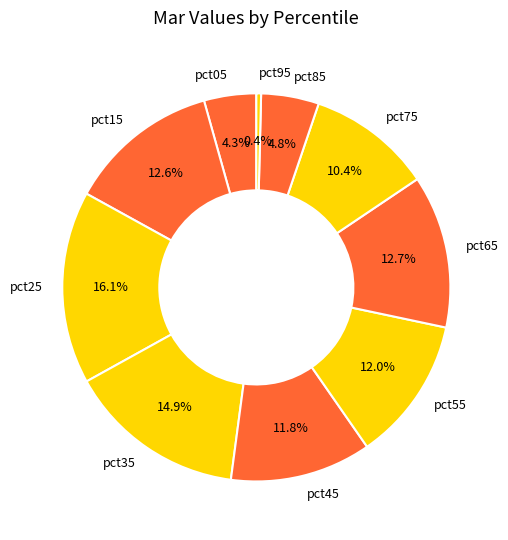

Approximately how many times larger is the value at pct35 compared to pct65?

1.2